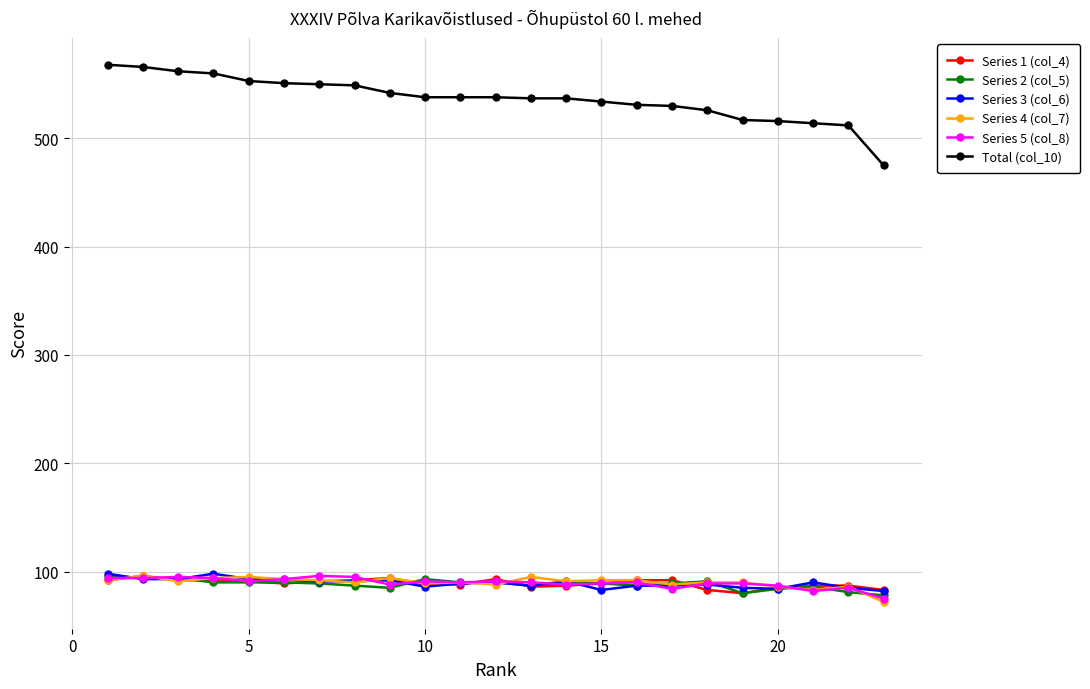

True or false: Total (col_10) and Series 3 (col_6) intersect in this chart.

False